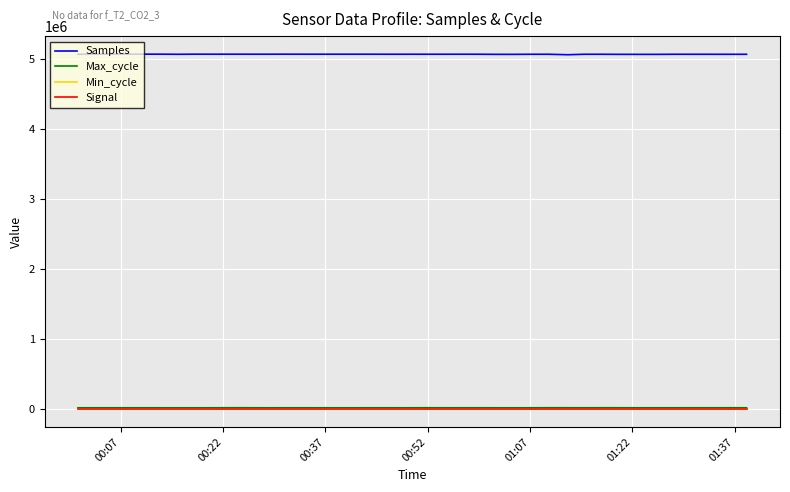

True or false: Signal and Min_cycle cross at least once.

False